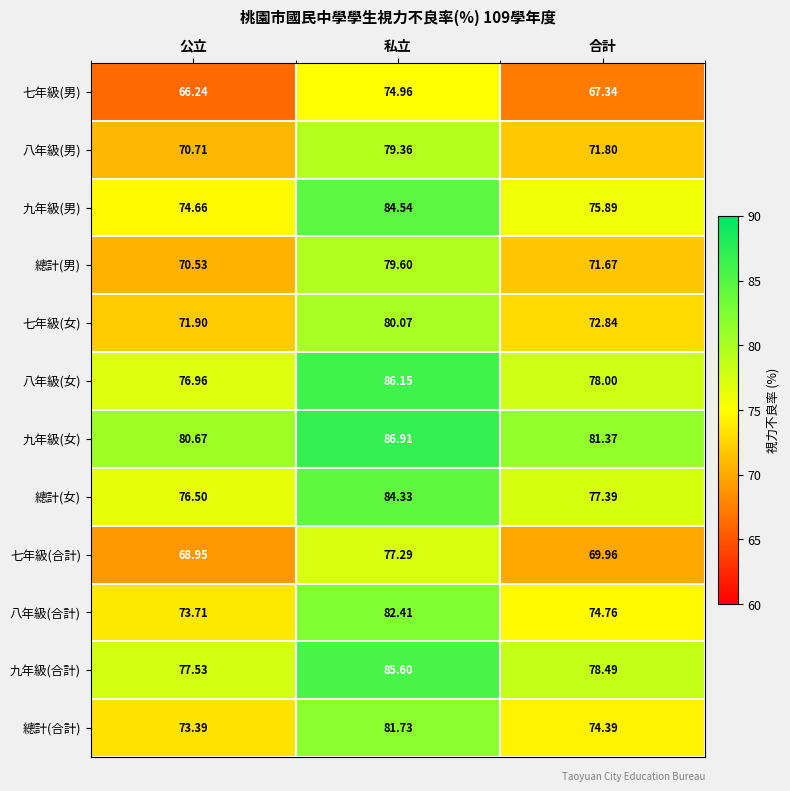

Which series has the widest spread of values?

九年級(男)